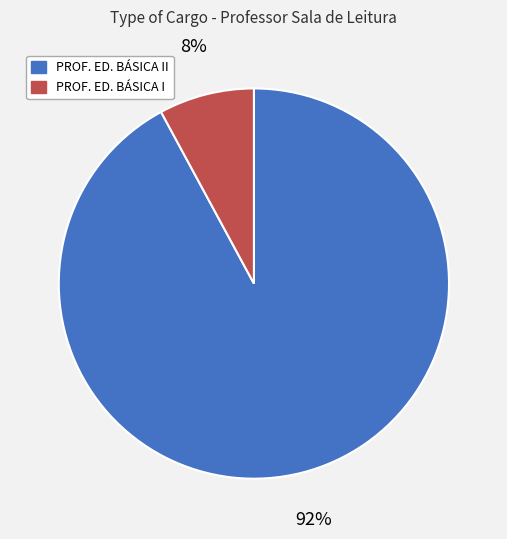

Count the number of slices in the pie.

2